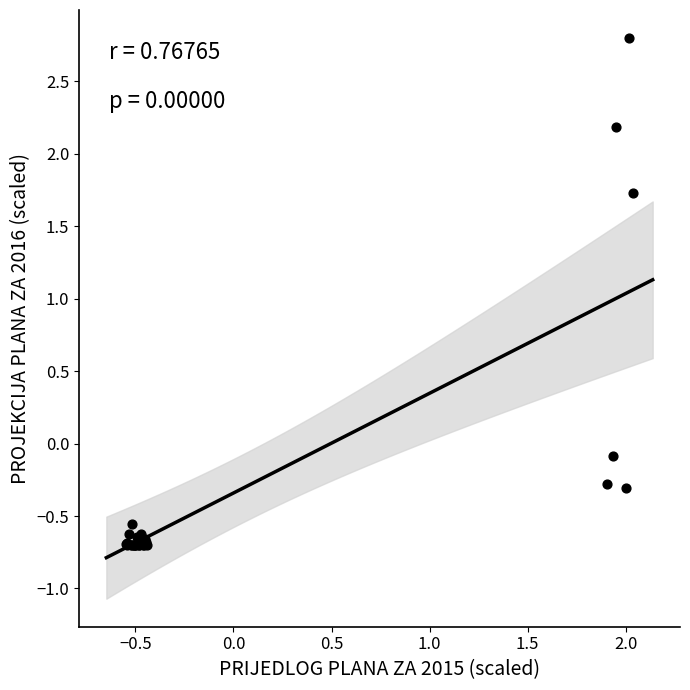

What Y value in the scatter plot is closest to 1?

1.7